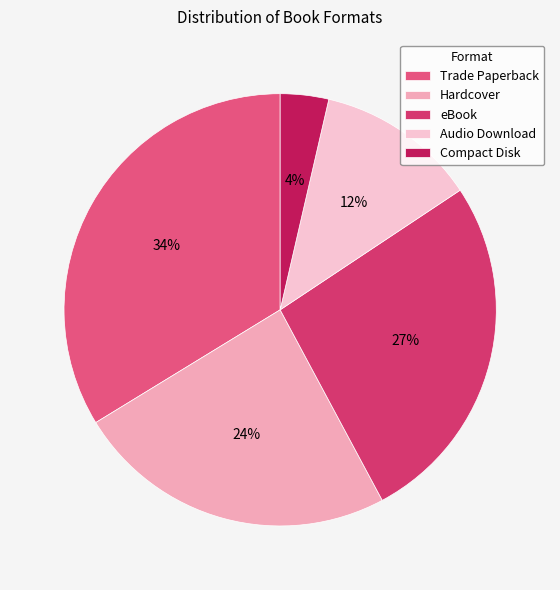

Which has a higher value, Trade Paperback or Audio Download?

Trade Paperback